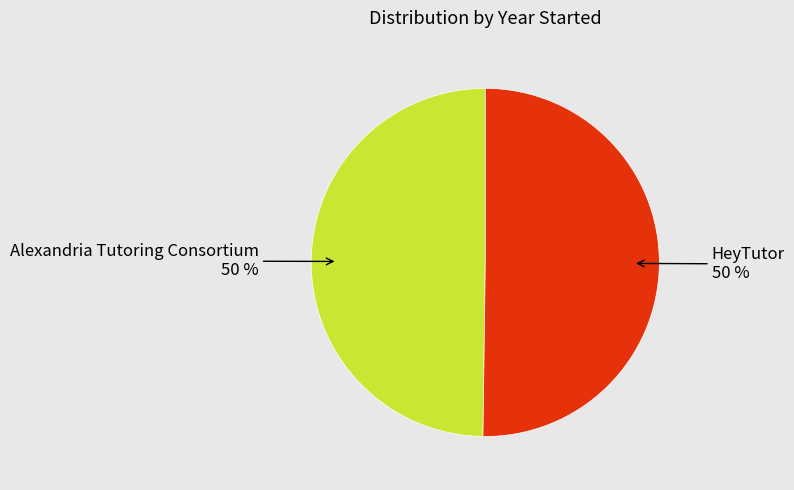

Approximately how many times larger is the value at Alexandria Tutoring Consortium compared to HeyTutor?

1.0